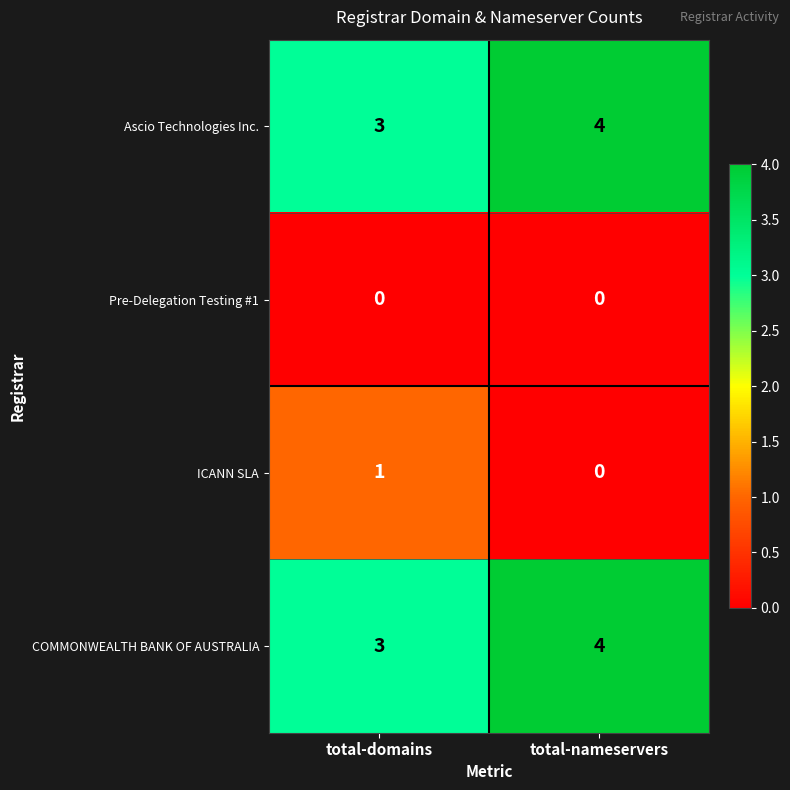

Reading right to left, transcribe all the data shown in this chart.

Ascio Technologies Inc.: total-nameservers=4	total-domains=3
Pre-Delegation Testing #1: total-nameservers=0	total-domains=0
ICANN SLA: total-nameservers=0	total-domains=1
COMMONWEALTH BANK OF AUSTRALIA: total-nameservers=4	total-domains=3